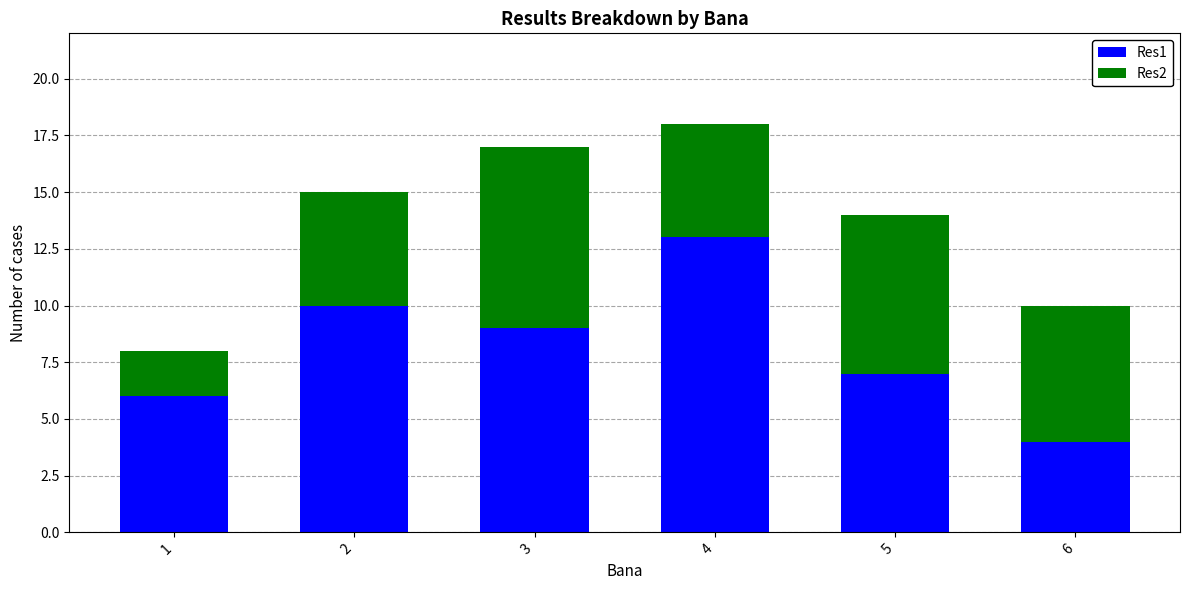

At which label does Res1 reach its peak?

4